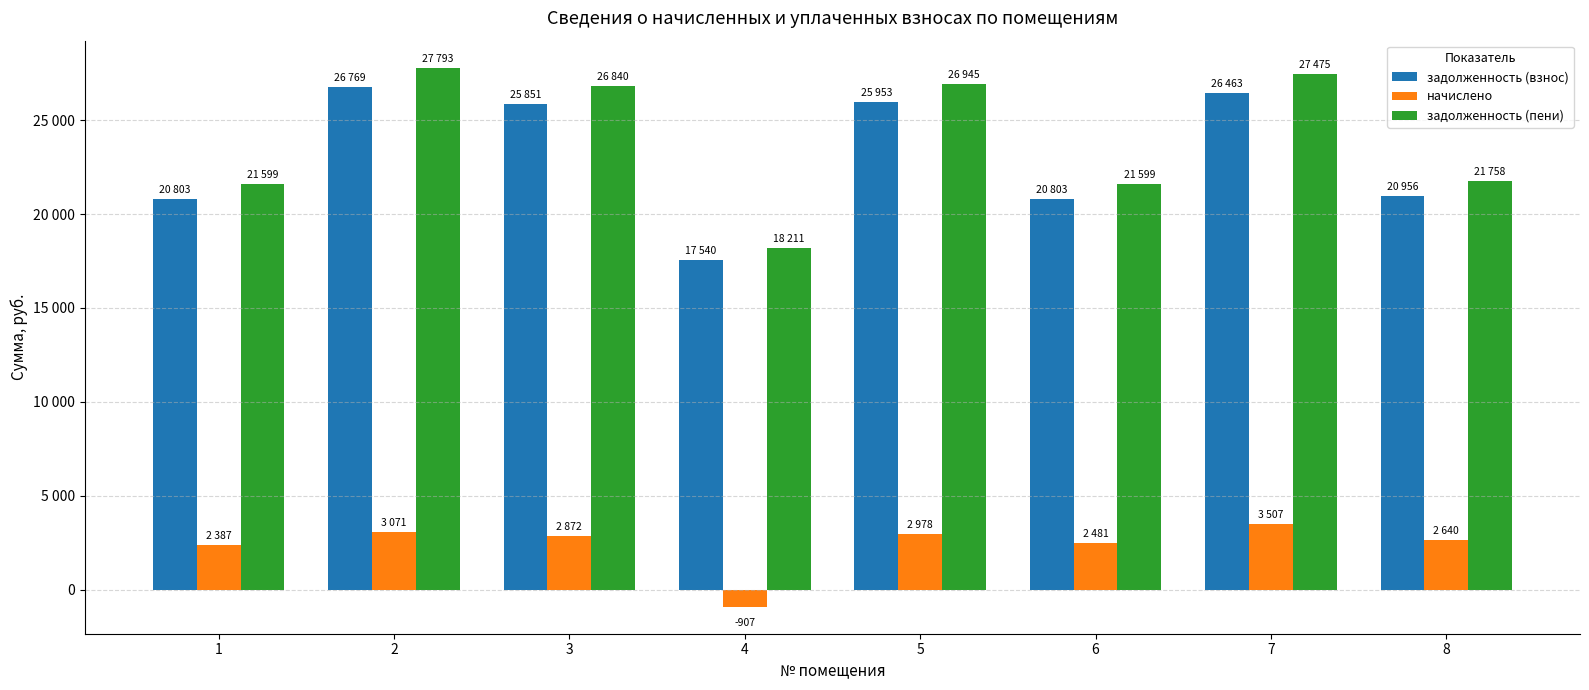

At which label is задолженность (пени) closest to 23001?

8